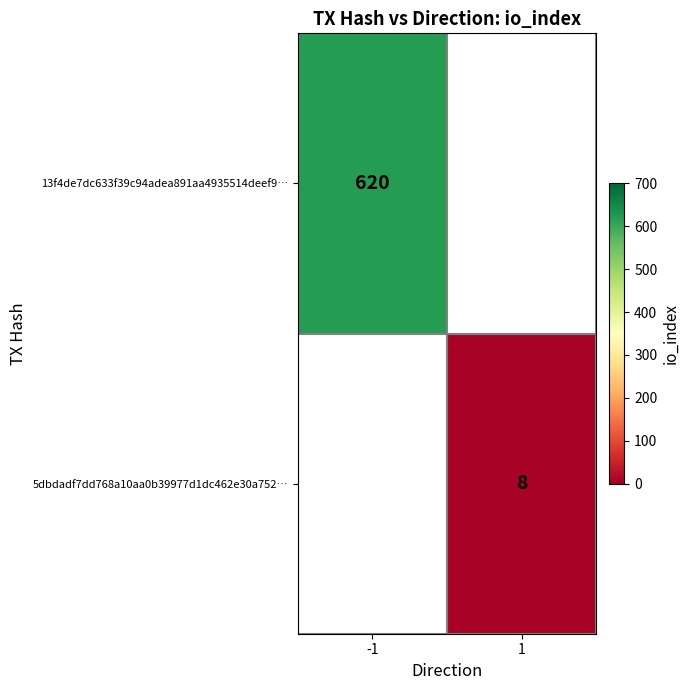

At how many categories does at least one series exceed 289?

1